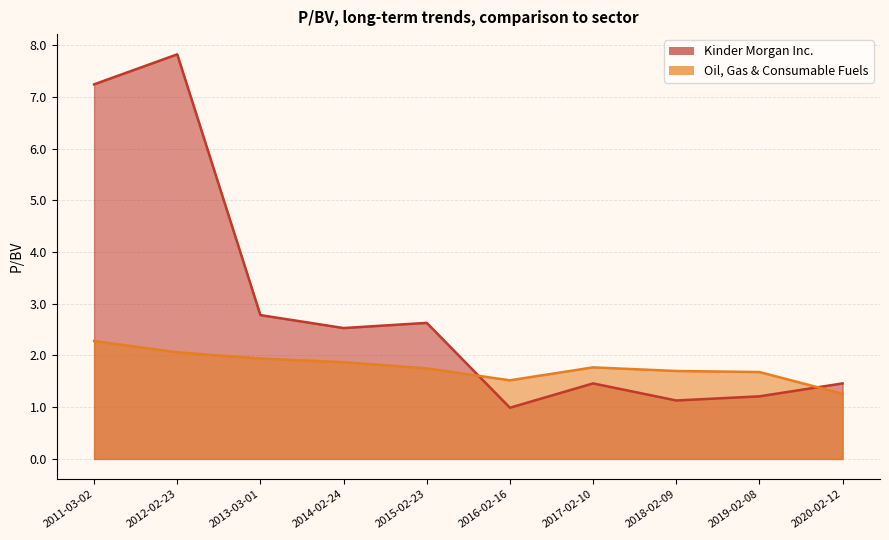

True or false: Oil, Gas & Consumable Fuels has a value of 2.6 at 2017-02-10.

False